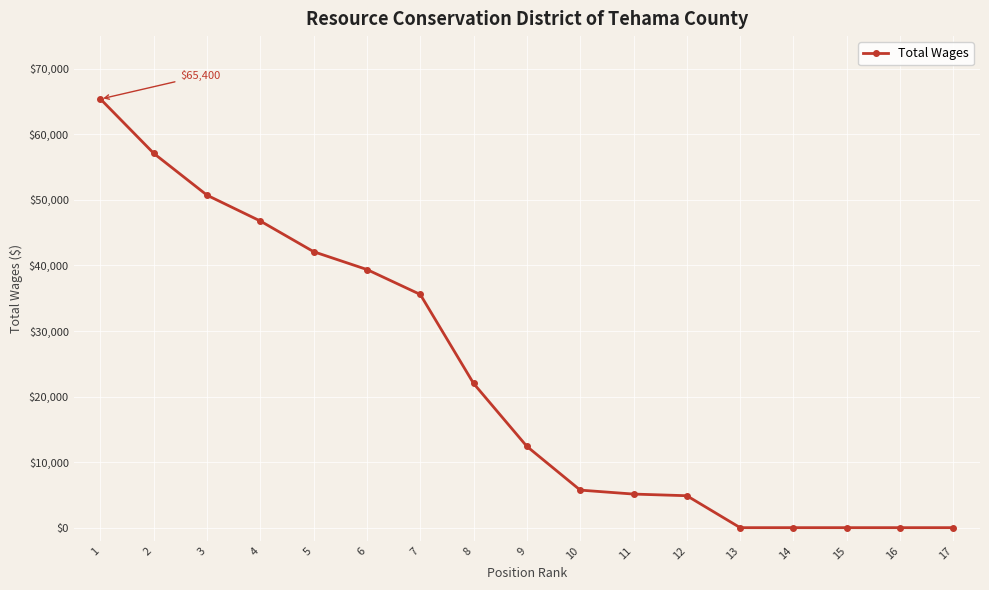

What is the maximum value shown in the chart?

65400